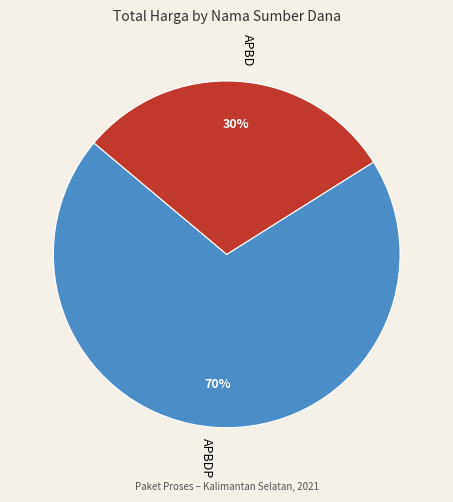

What is the ratio of the value at APBDP to the value at APBD?

2.3